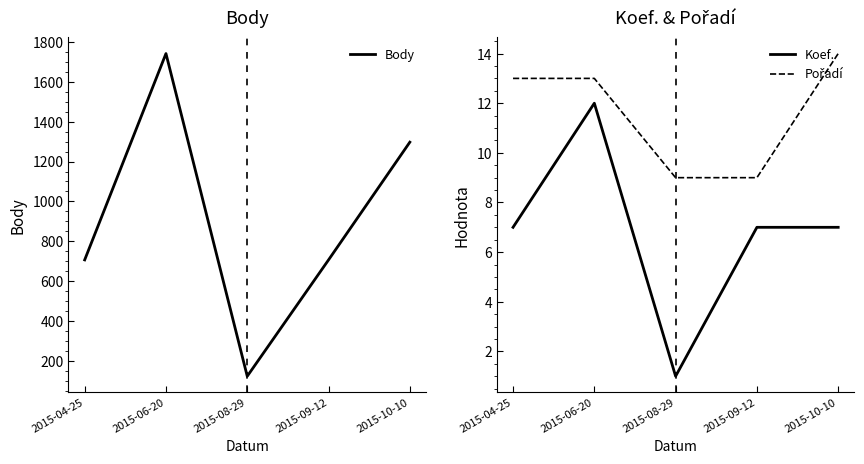

Is it true that Pořadí equals 9 at 2015-09-12?

True